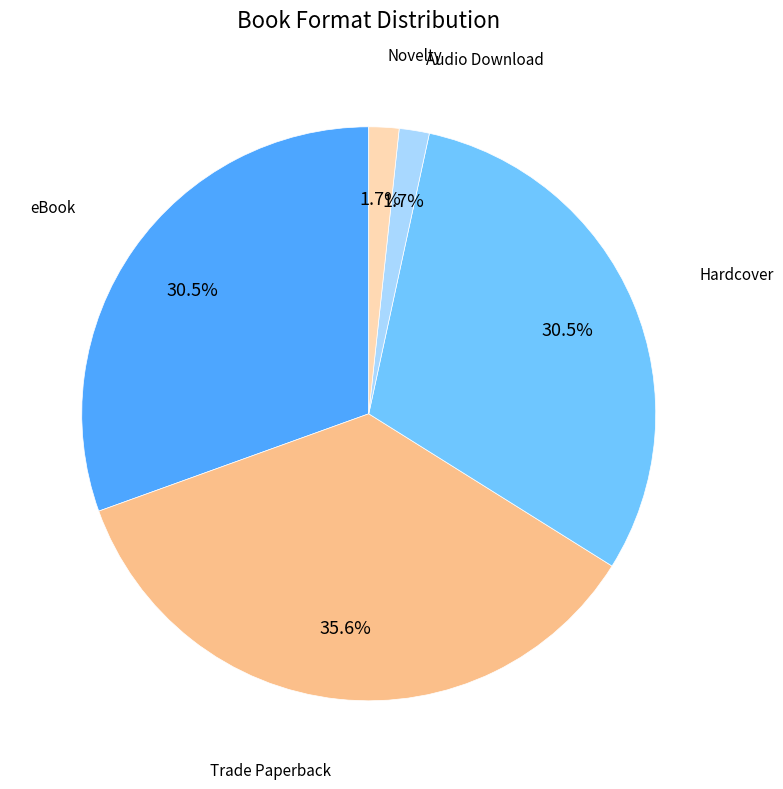

What is the largest slice in the pie chart?

Trade Paperback